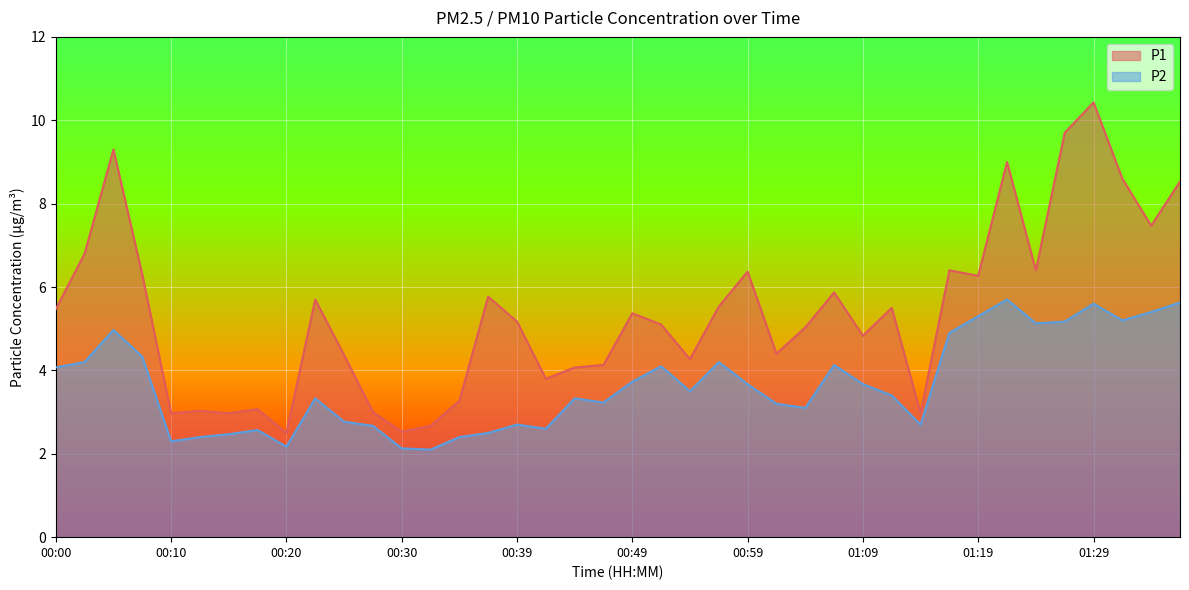

True or false: P2 and P1 cross at least once.

False